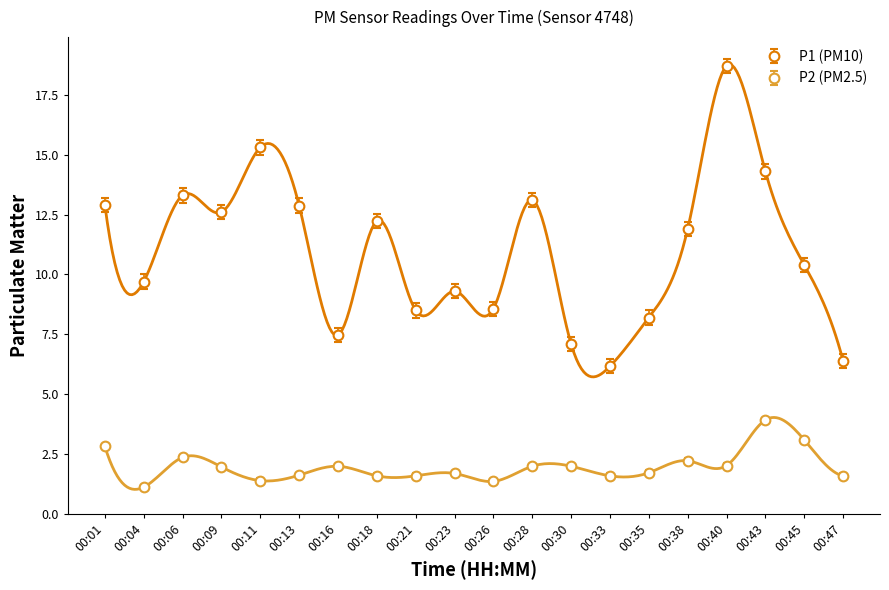

What is the difference between the second highest and second lowest values in the P1 series?

8.9